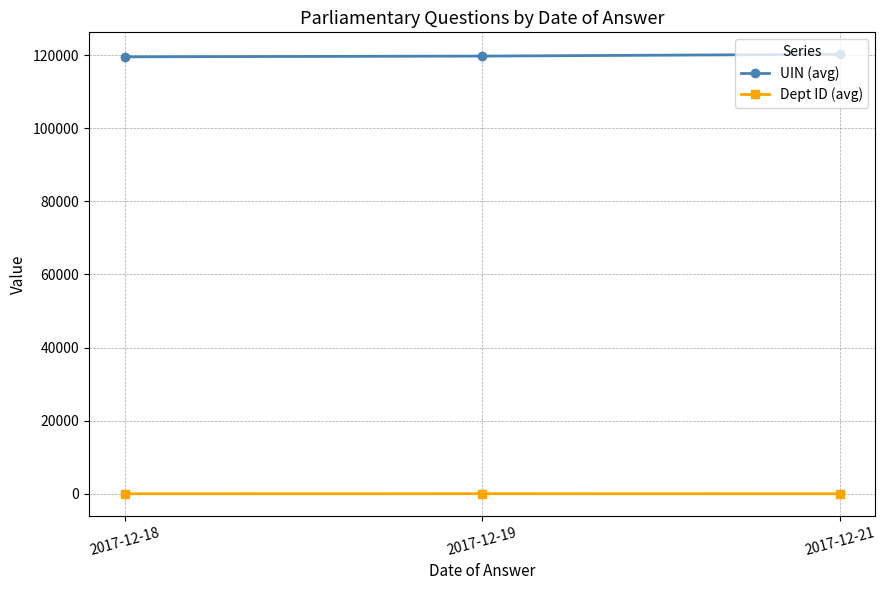

Rank the series by their average value, from highest to lowest.

UIN (avg), Dept ID (avg)